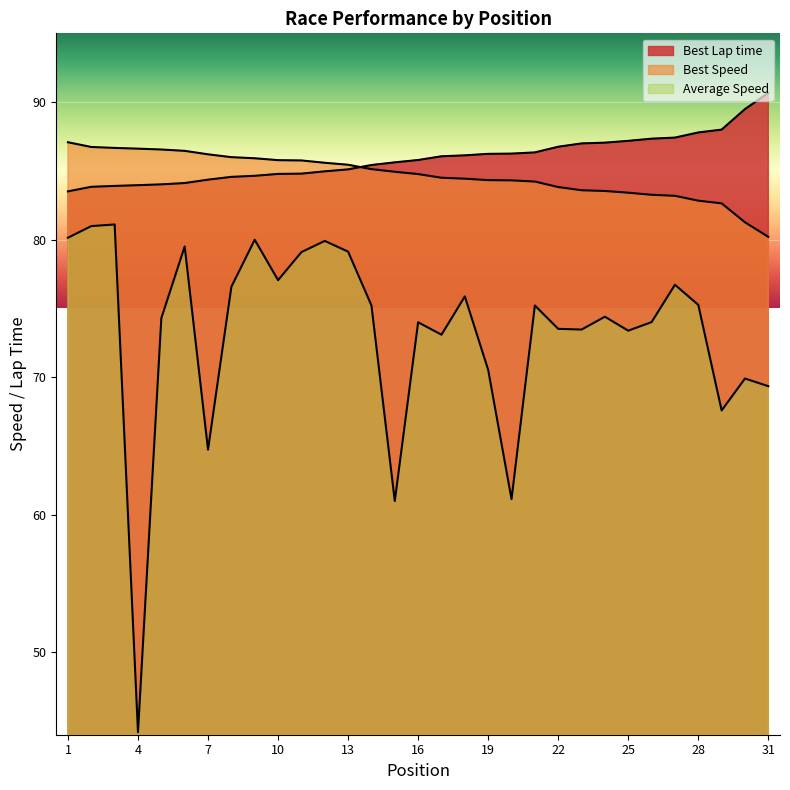

How many series are shown in this chart?

3